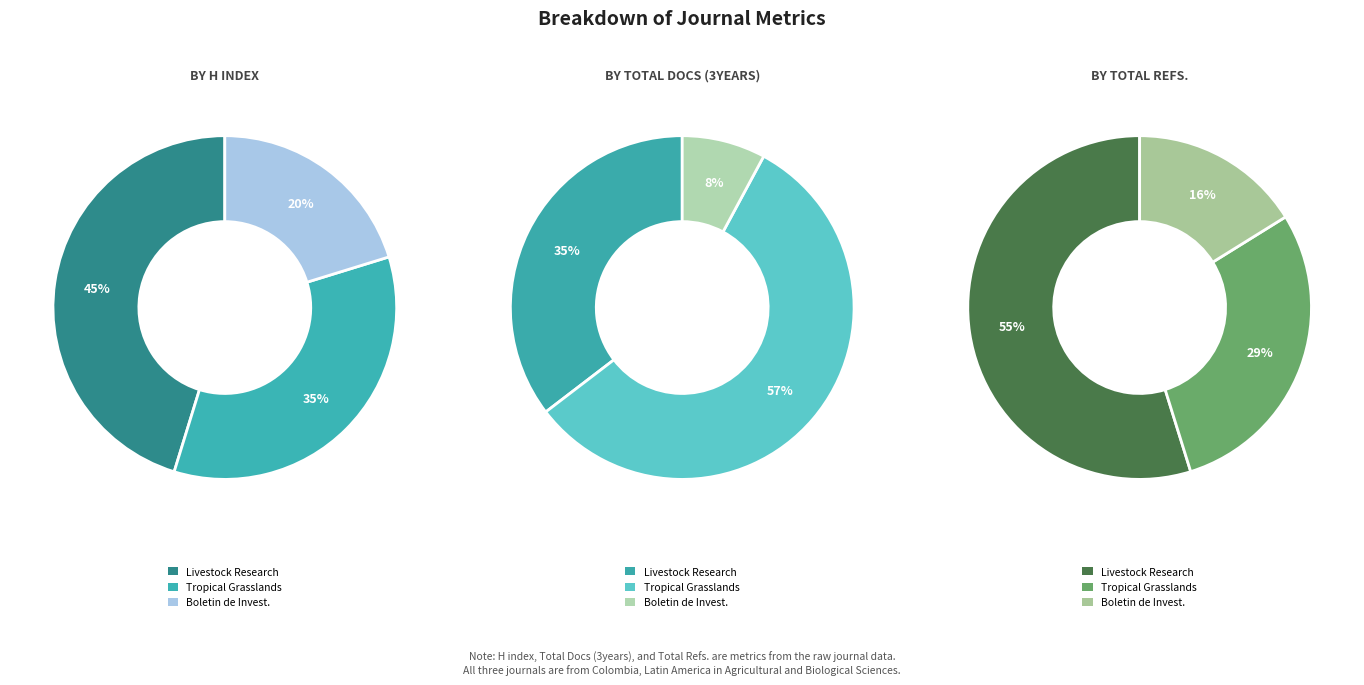

To the nearest percent, what is the combined percentage of Boletin de Investigaciones Marinas y Costeras and Livestock Research for Rural Development?

71%